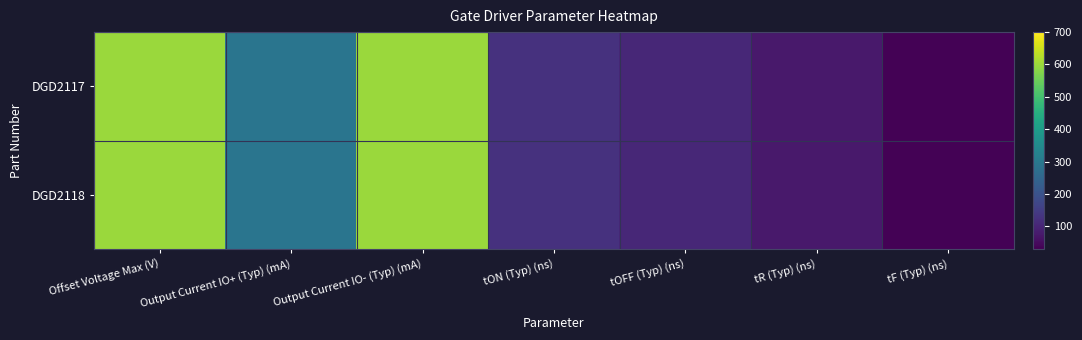

At Output Current IO- (Typ) (mA), list the series in order from largest to smallest.

DGD2117, DGD2118